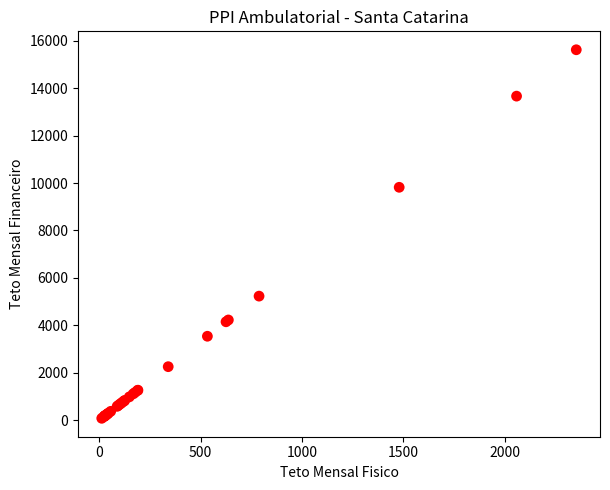

What Y value in the scatter plot is closest to 7850?

9819.5